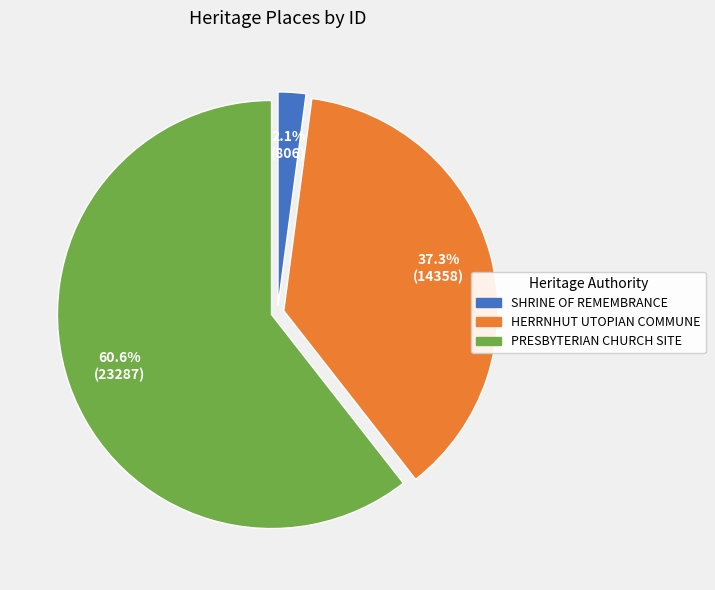

Which slice is the smallest?

SHRINE OF REMEMBRANCE